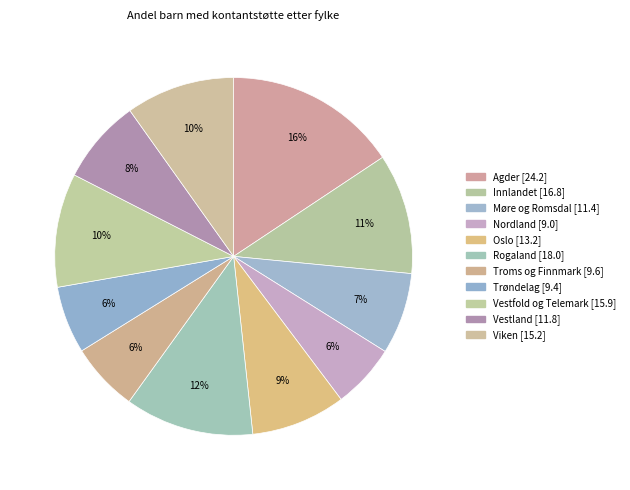

Approximately how many times larger is the value at Nordland compared to Vestland?

0.8